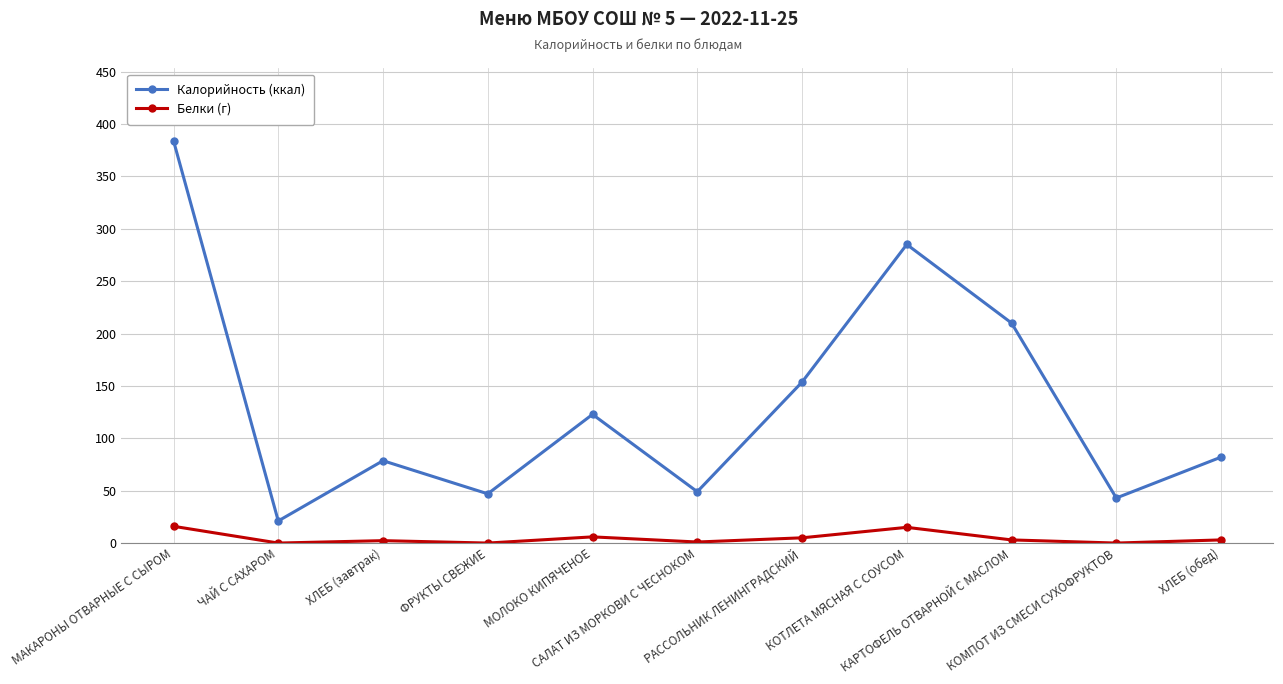

Which series has the largest range (max minus min)?

Калорийность (ккал)